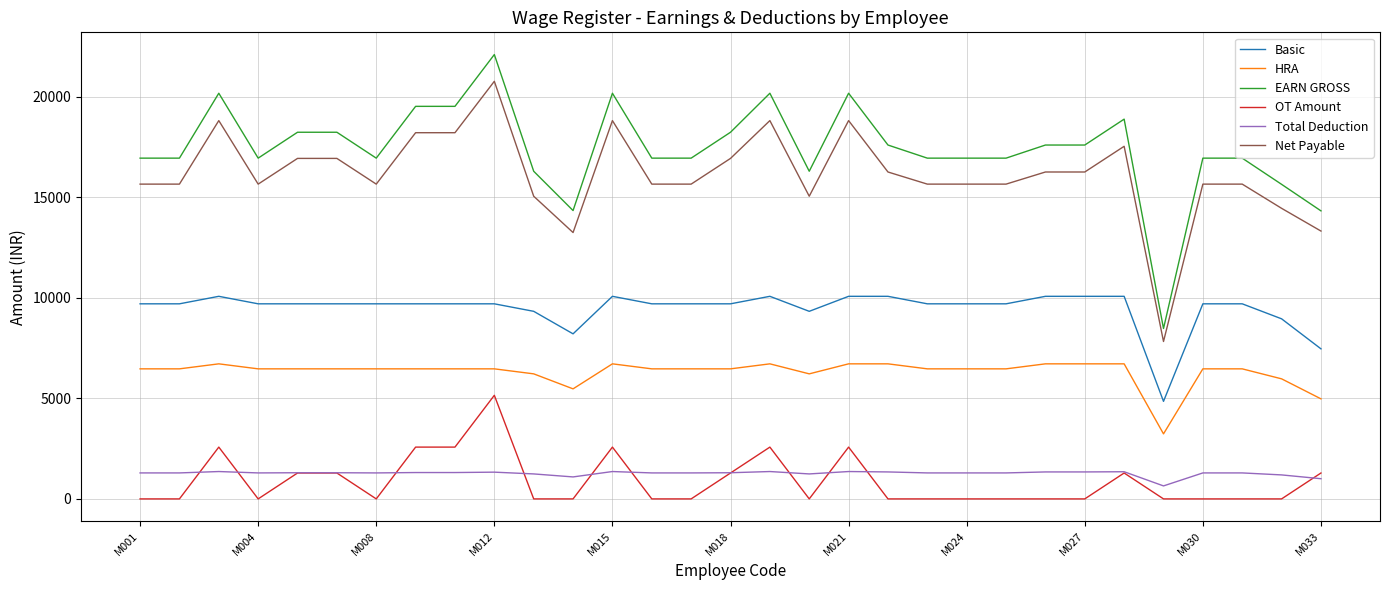

Rank the series by their maximum value, from highest to lowest.

EARN GROSS, Net Payable, Basic, HRA, OT Amount, Total Deduction